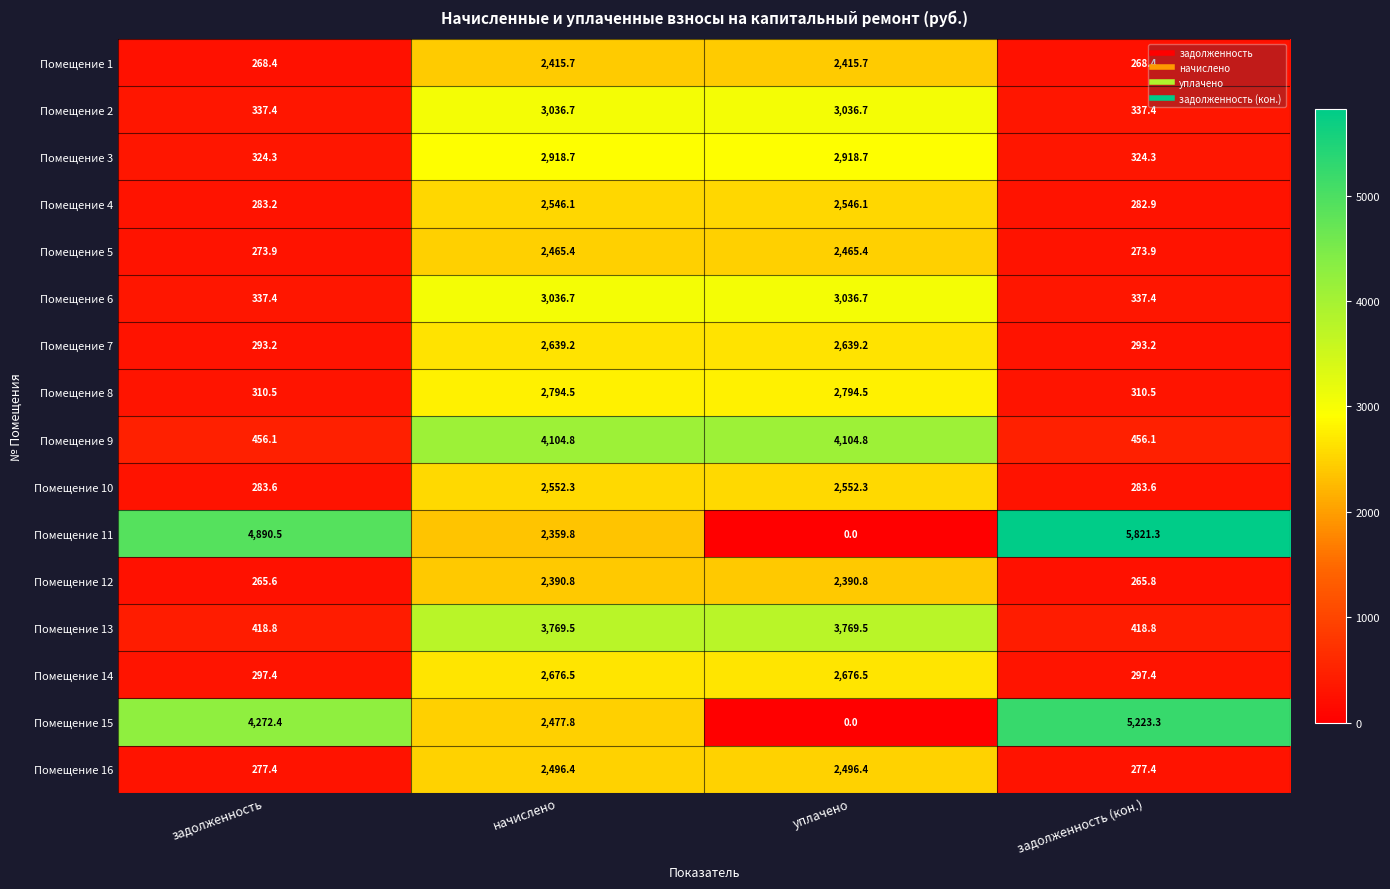

What is the sum of all Помещение 12 values?

5313.0